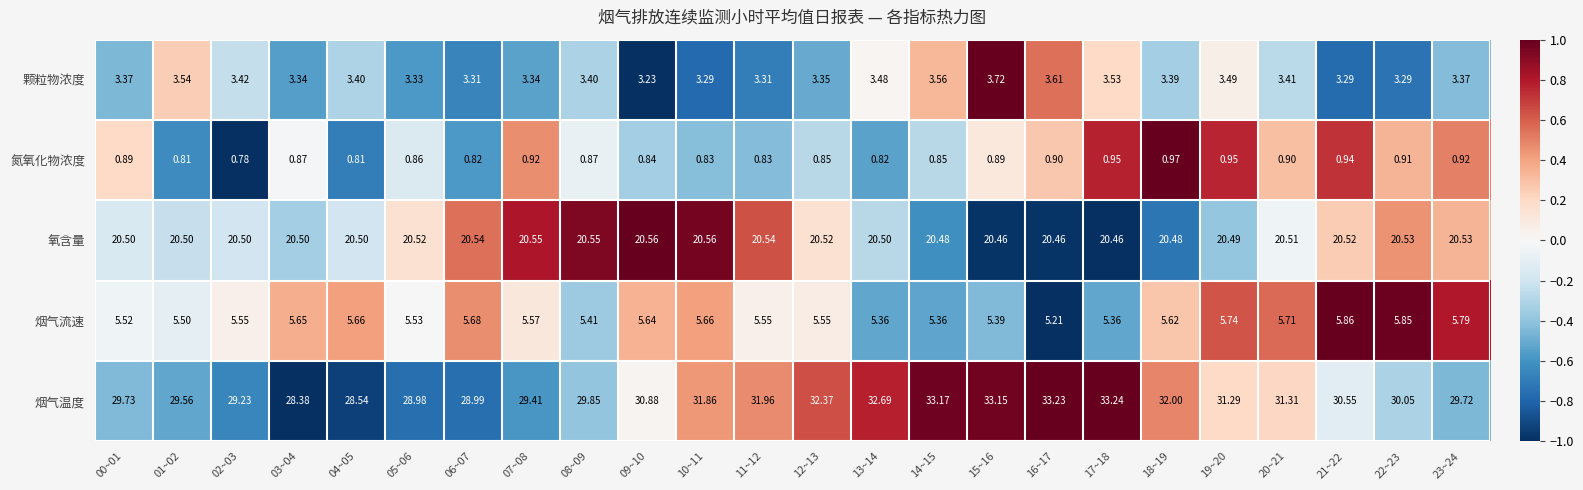

Which series has the largest range (max minus min)?

烟气温度